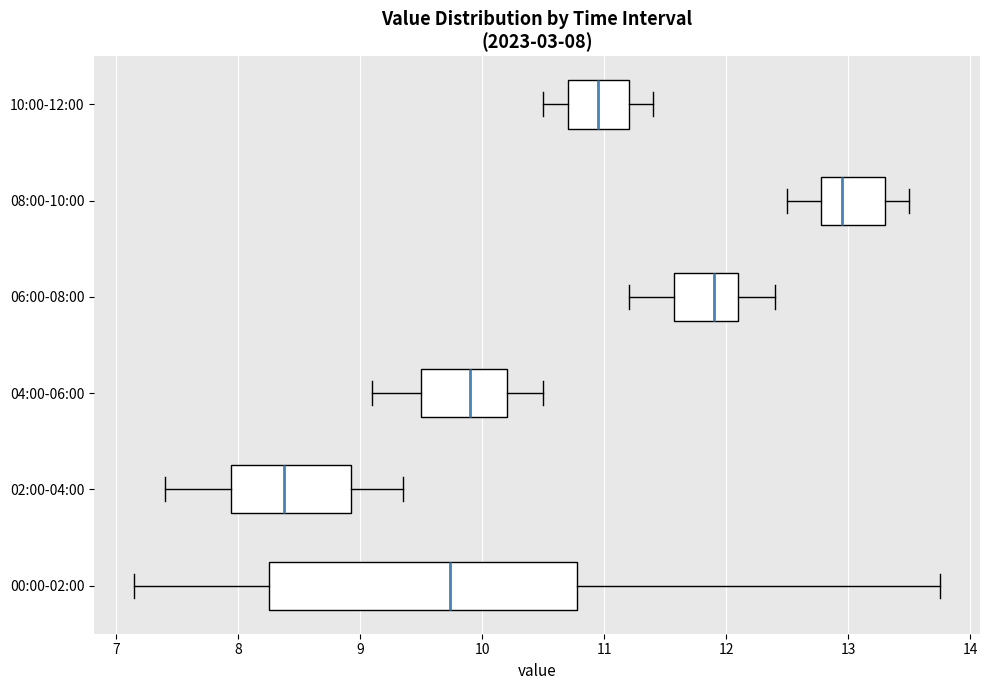

Which box has the furthest to the left median line?

02:00-04:00